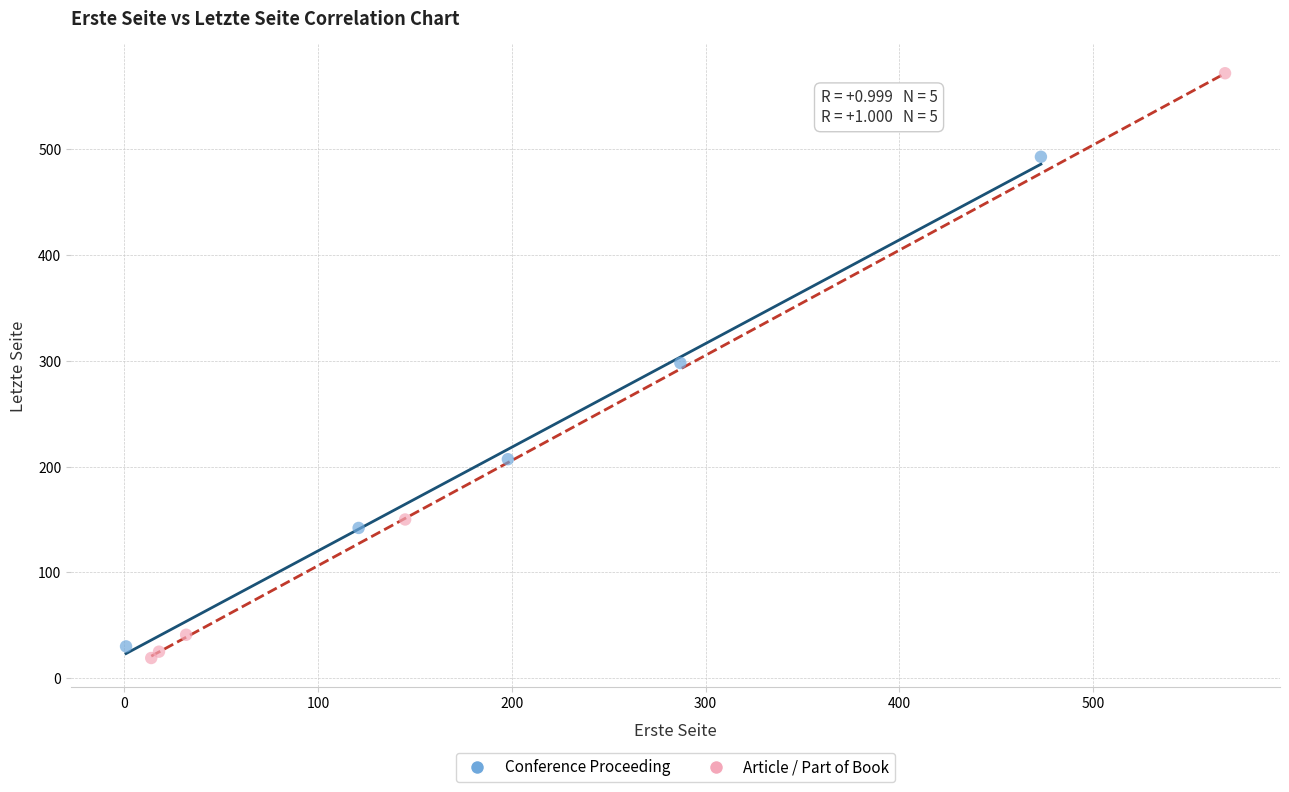

Which series reaches the minimum Y coordinate?

Article / Part of Book